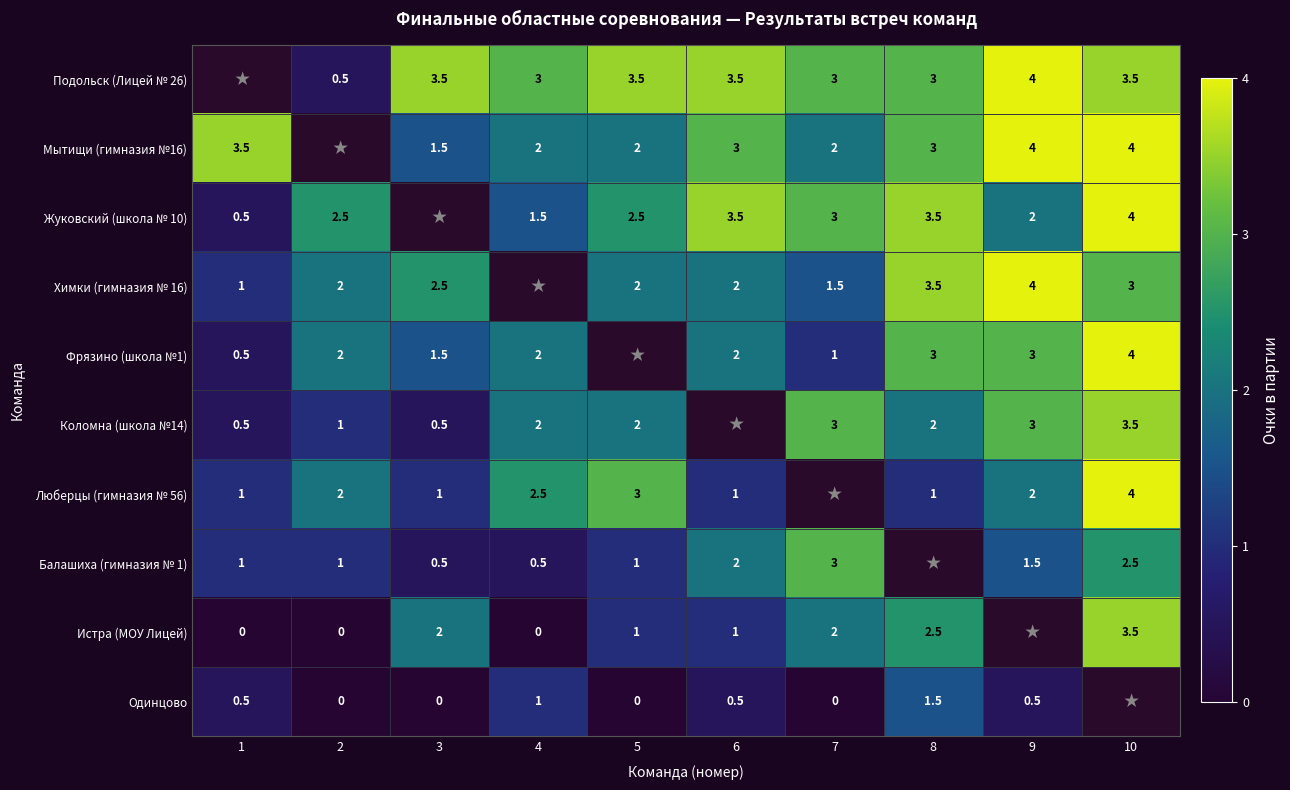

Which has a higher value, 2 or 7?

7